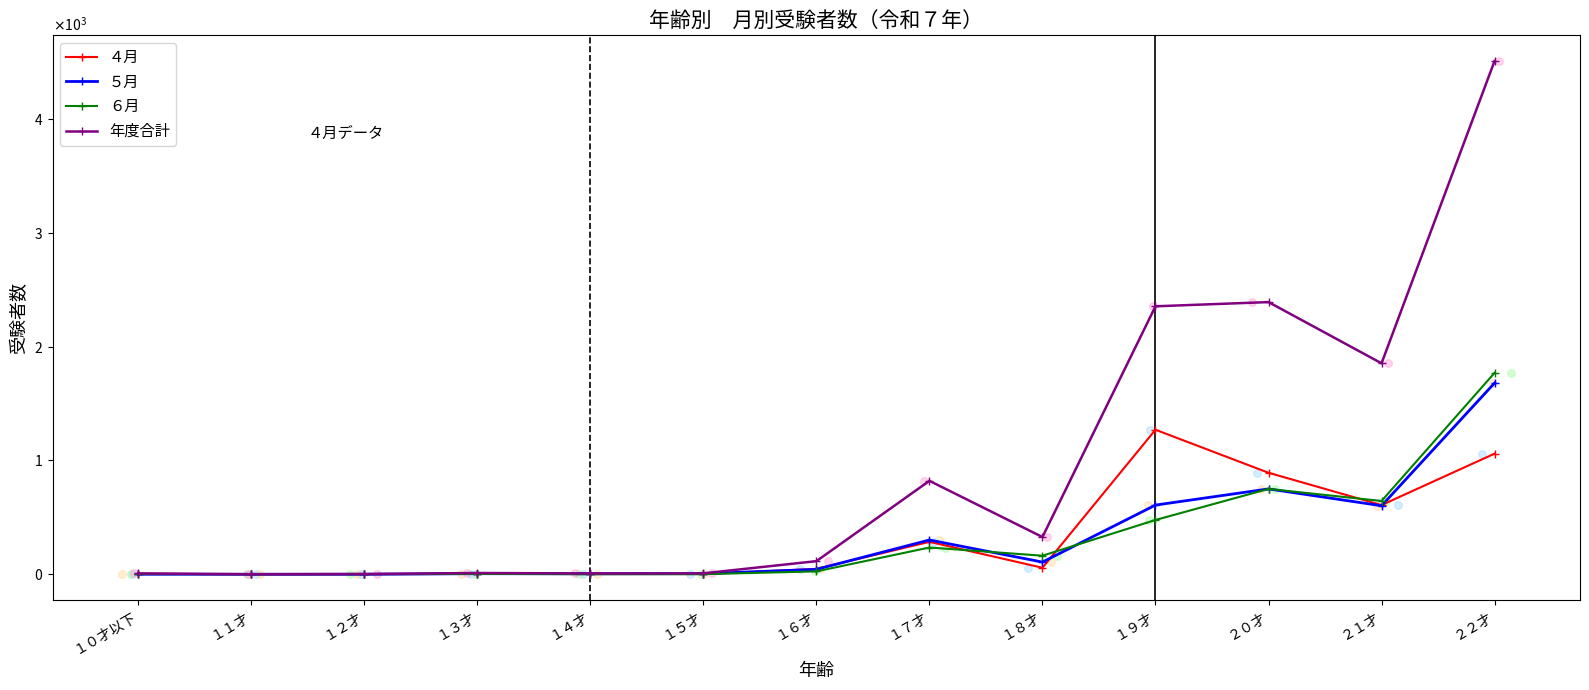

Is the value of ４月 at １９才 greater than the value of ５月 at １６才?

Yes